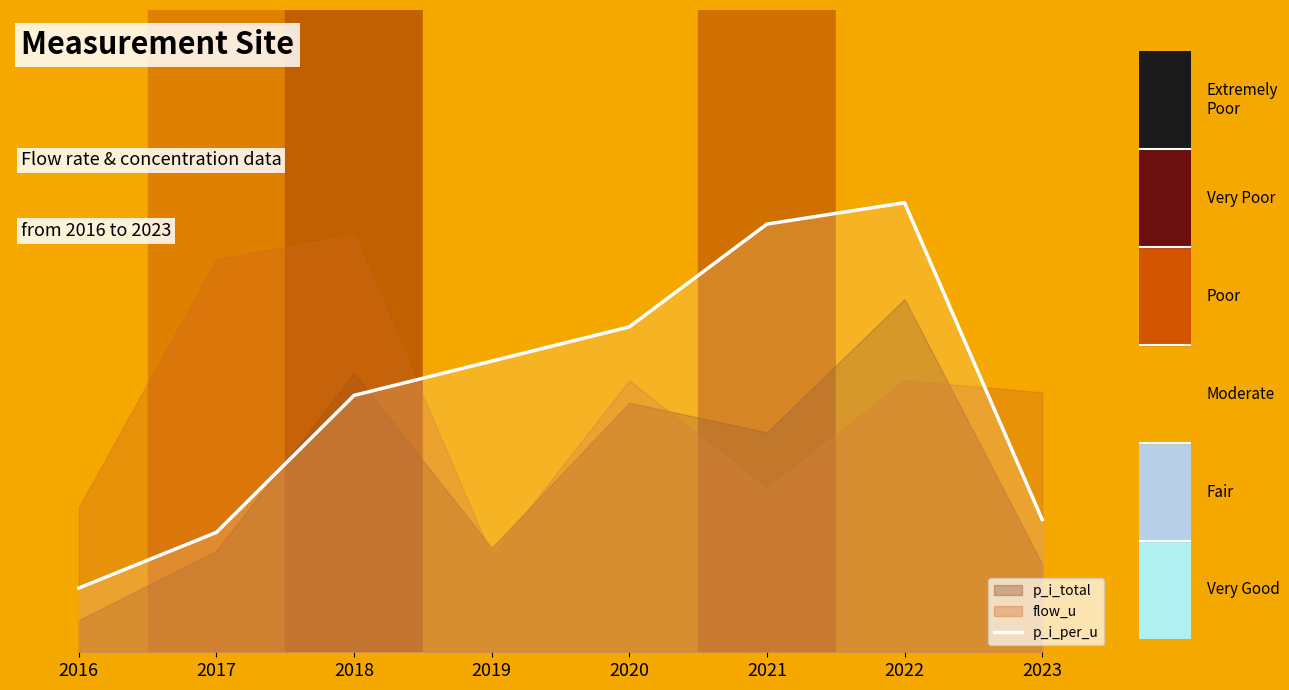

Where is the first local maximum?

2022